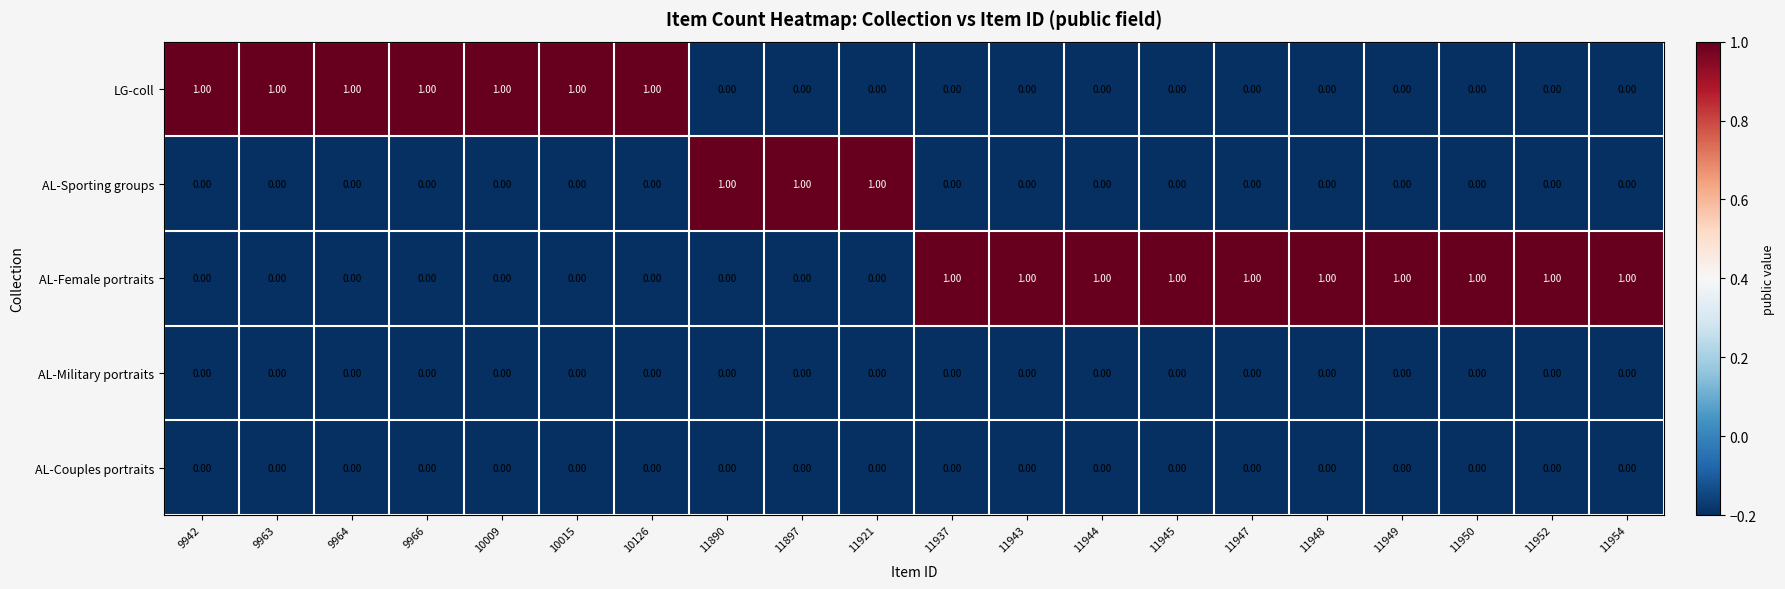

Which series has the largest total across all categories?

AL-Female portraits